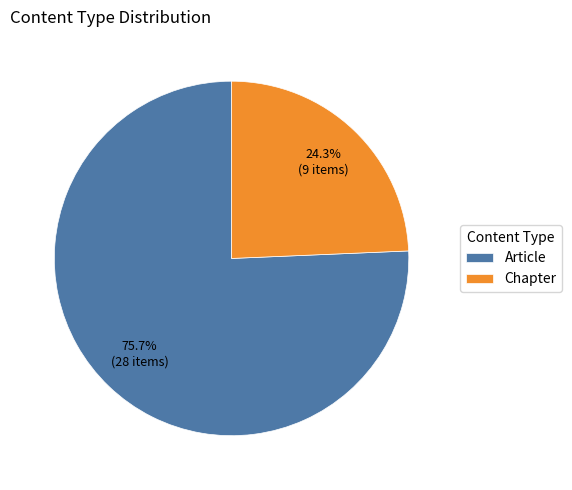

How many segments does this pie chart have?

2